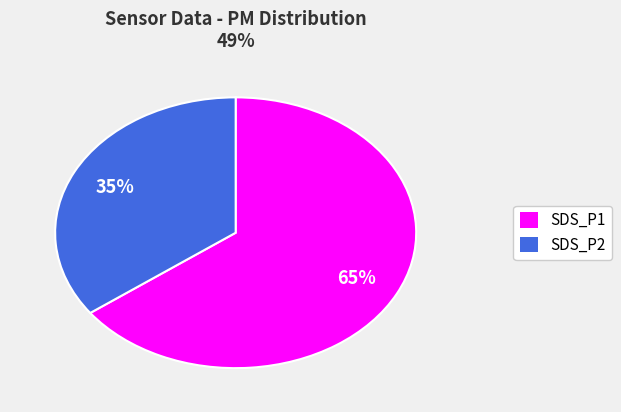

What is the ratio of the value at SDS_P2 to the value at SDS_P1?

0.5